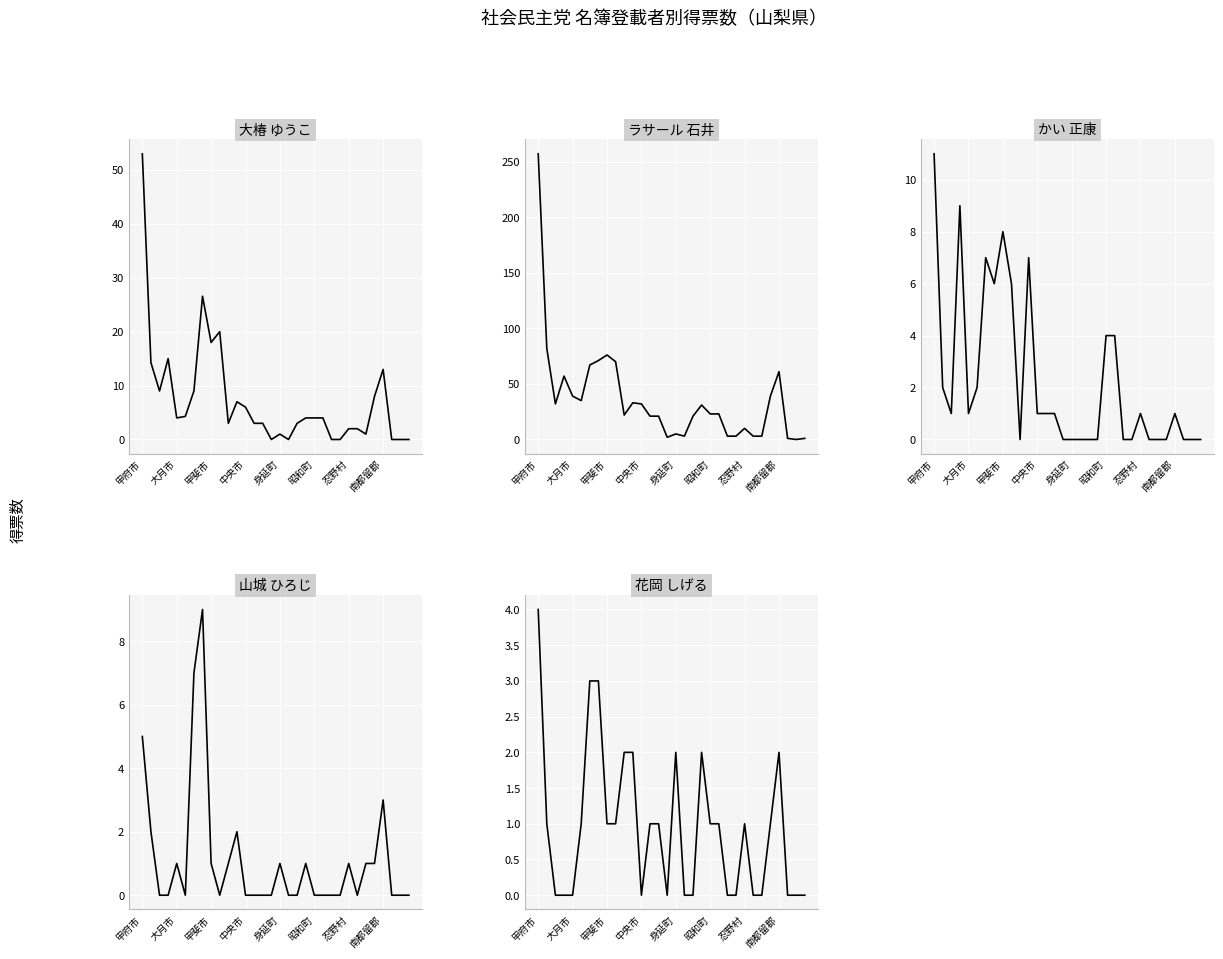

What is the spread (max minus min) of values at 27?

39.0